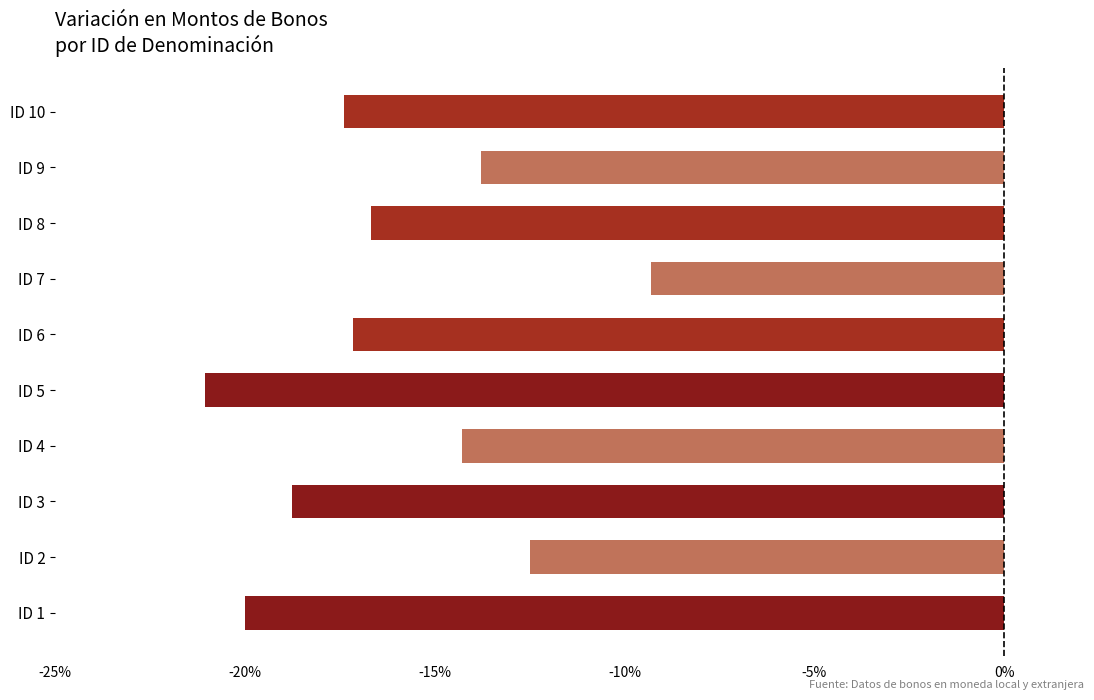

Which label corresponds to the largest value in the chart?

ID 7